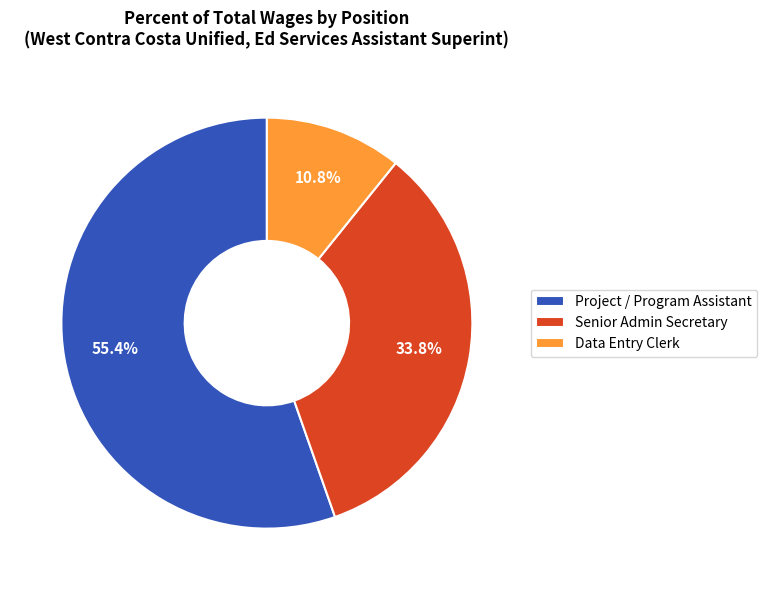

What is the largest slice in the pie chart?

Project / Program Assistant